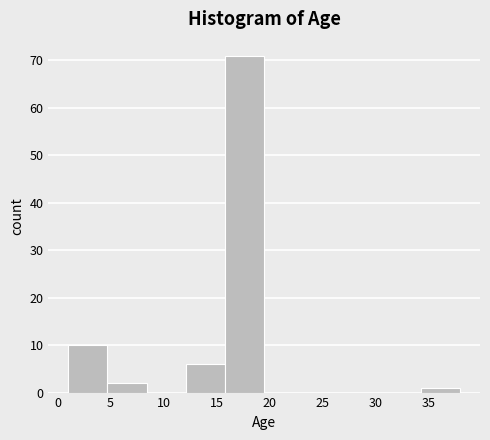

Over which range of the x-axis is the bar tallest?

15.8 to 19.5